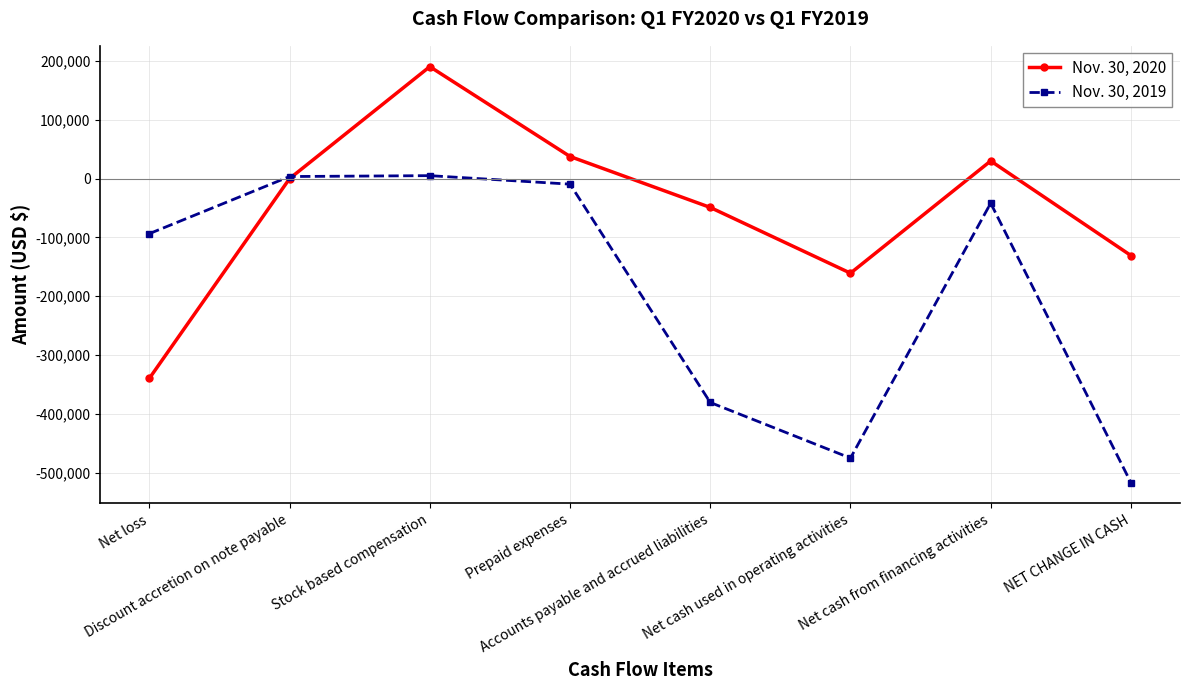

What is the minimum value for Nov. 30, 2020?

-339683